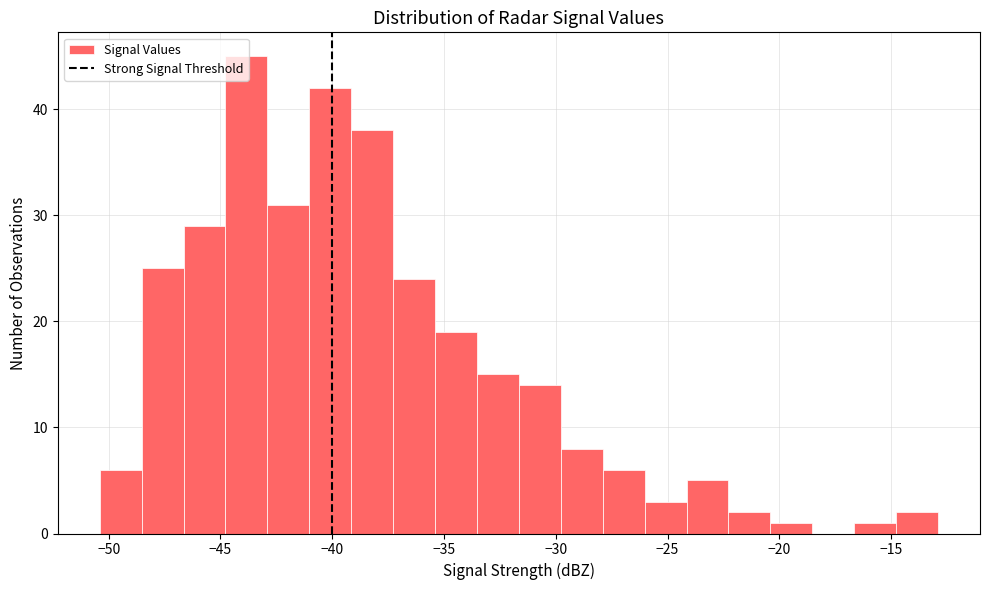

Around what value on the x-axis is the tallest bar? Give the approximate position of its centre, as read against the axis.

-44.0